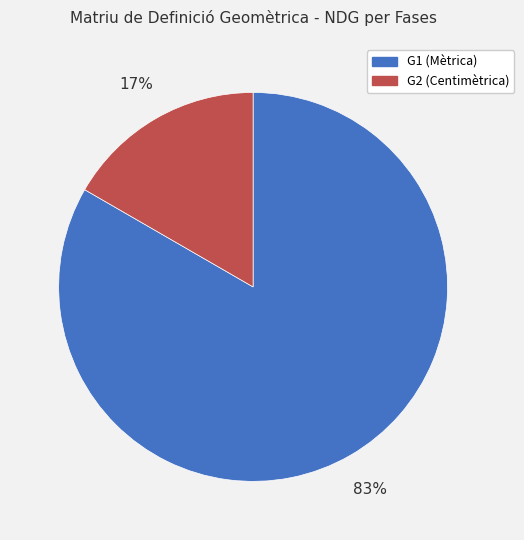

Which category has the smallest portion of the pie?

G2 (Centimètrica)